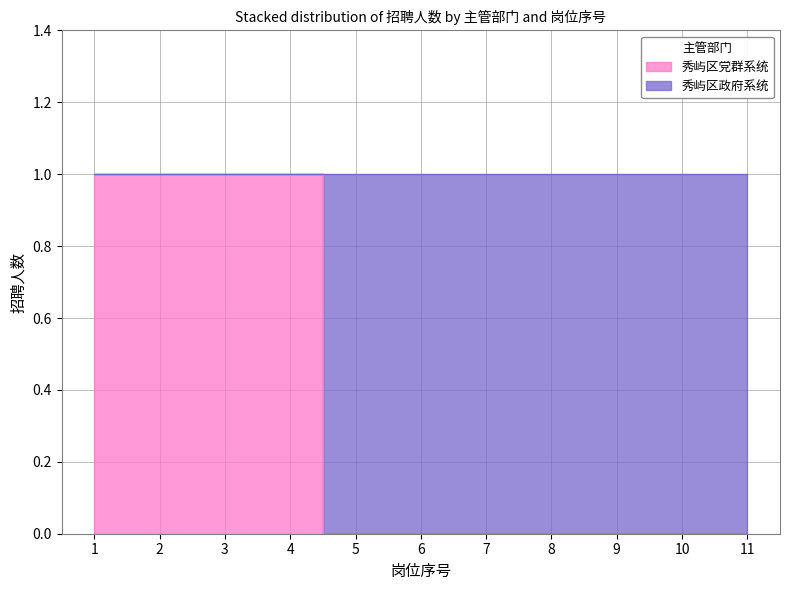

Which category has the highest value across all series?

1